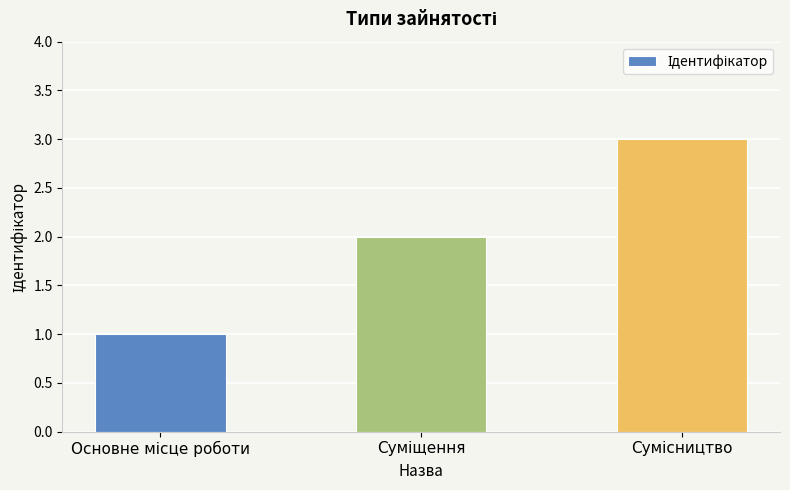

What is the maximum value shown in the chart?

3